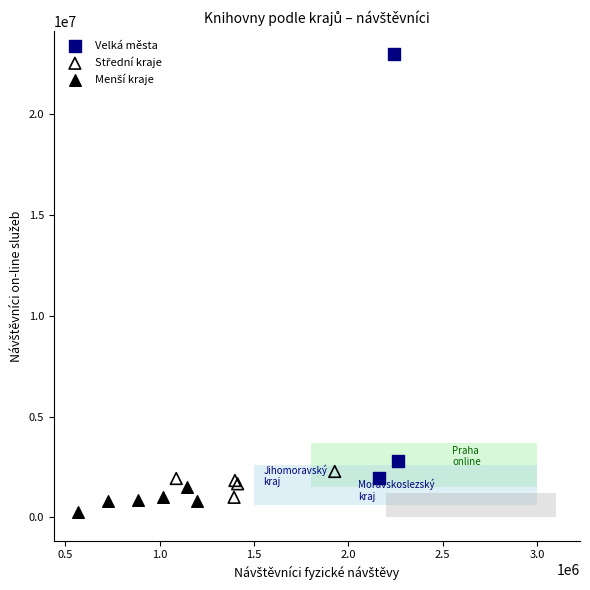

Which series has the widest spread of Y values?

Velká města